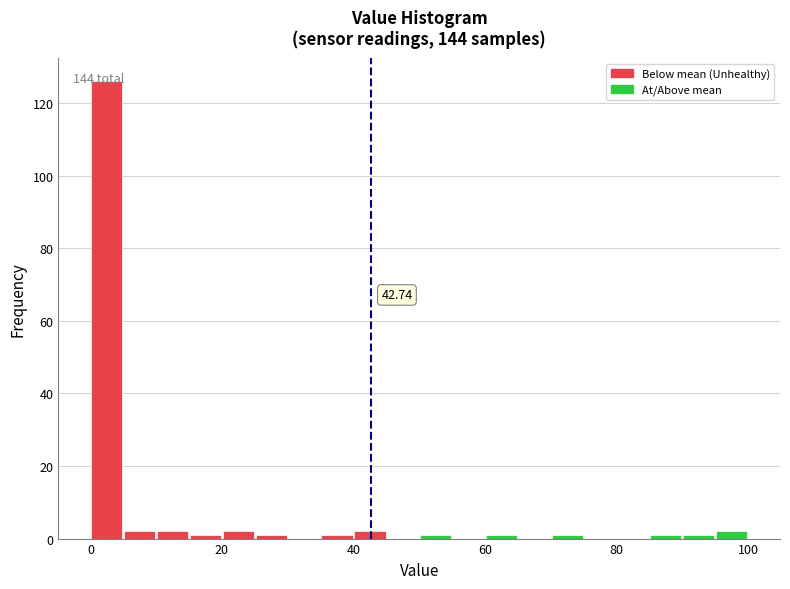

Read against the x-axis, roughly where is the centre of the tallest bar?

2